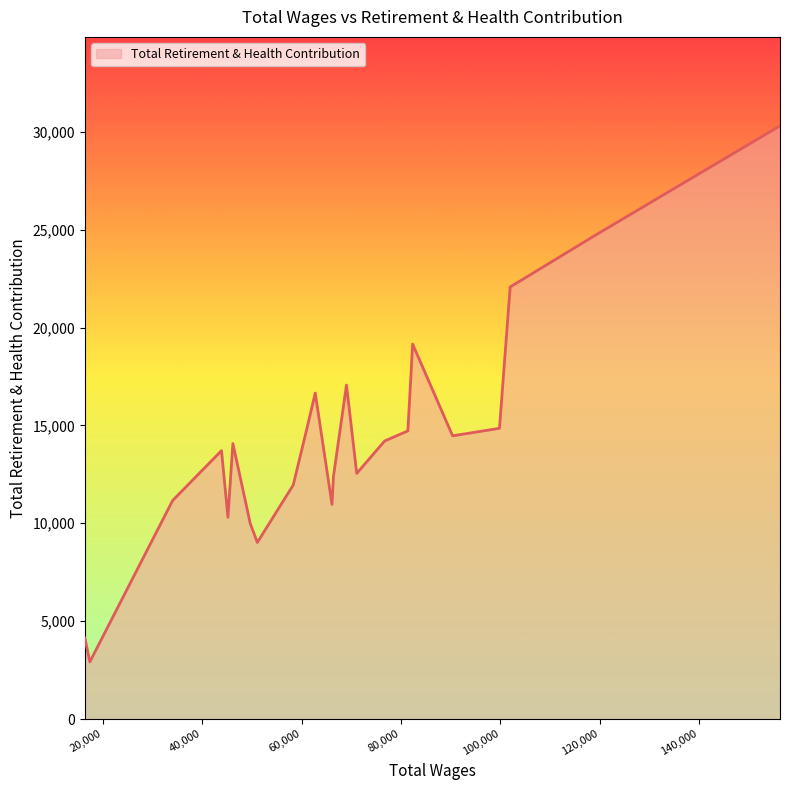

What is the greatest value displayed?

30301